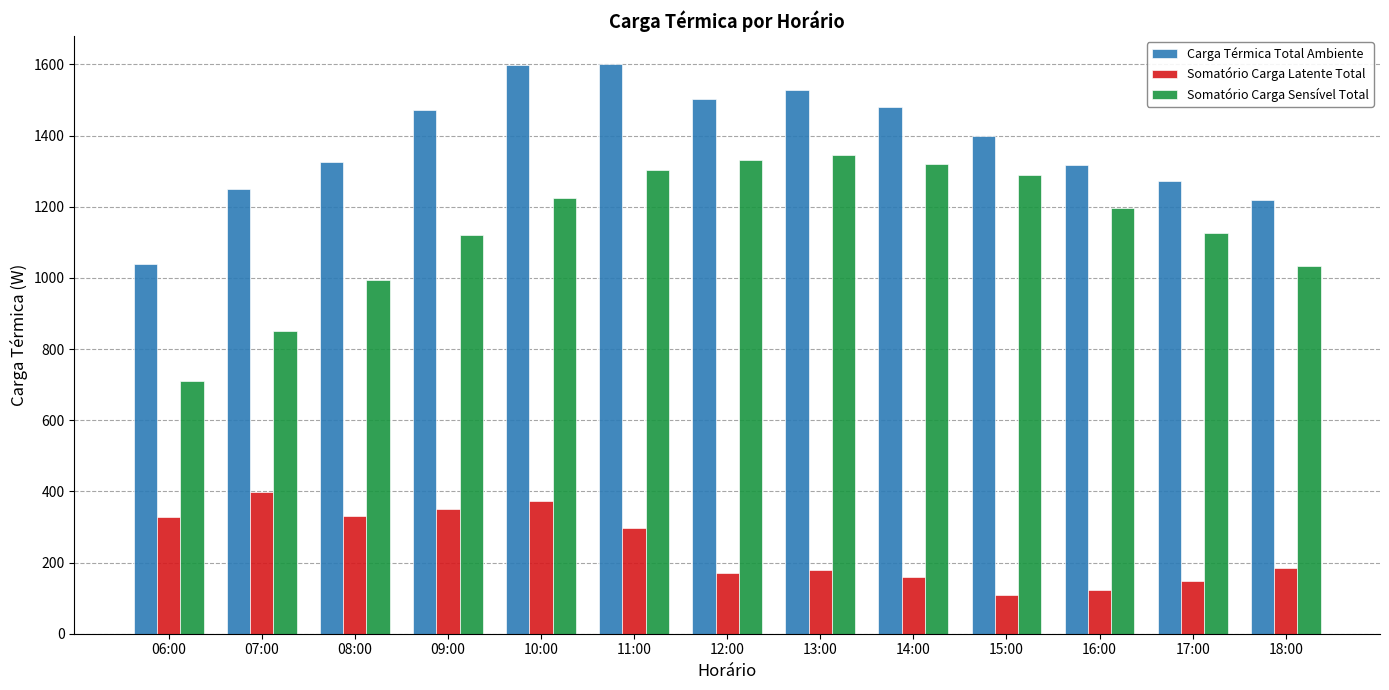

What is the sum of the Somatório Carga Latente Total values at 07:00 and 15:00?

506.4